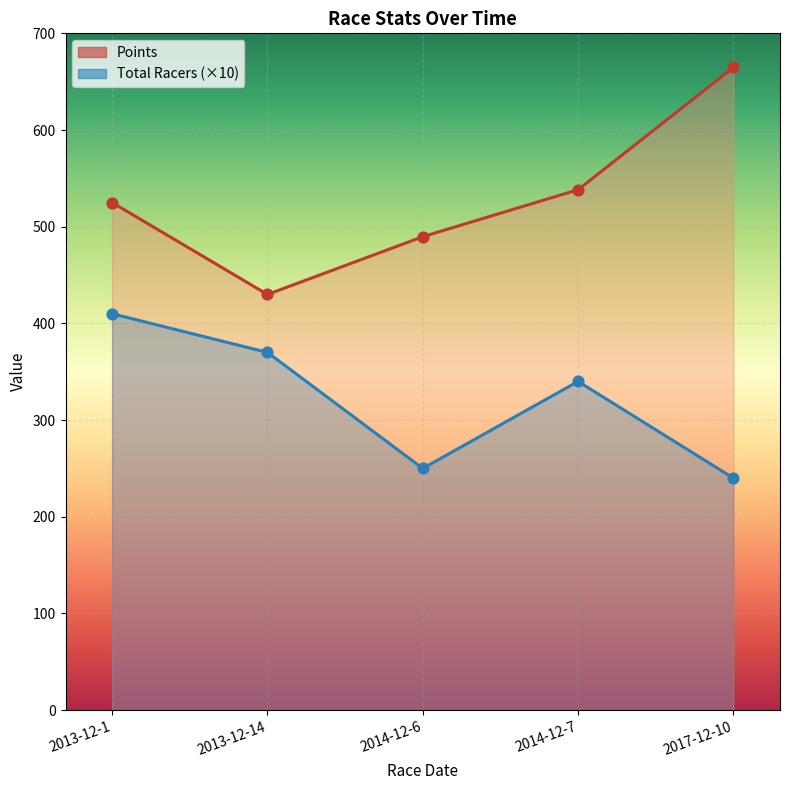

Which series reaches the minimum Y coordinate?

Total Racers